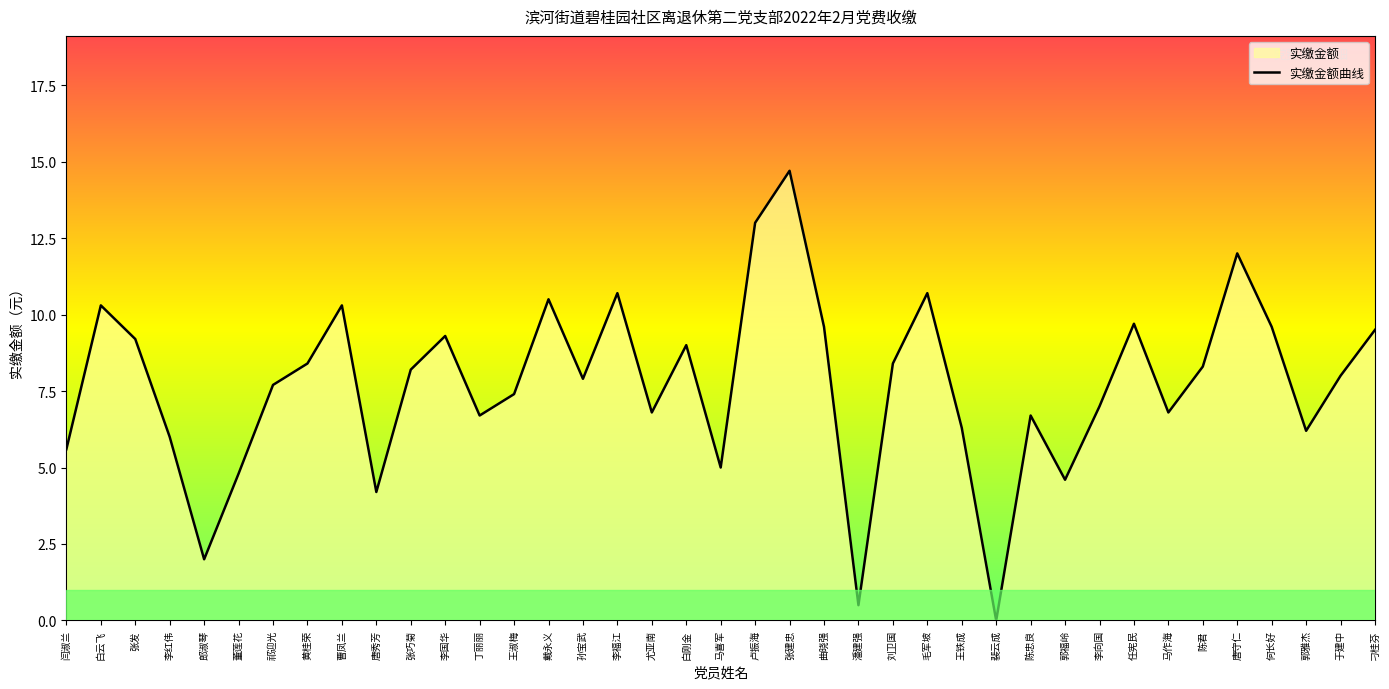

How many interior local valleys (lower than both neighbors) does the data have?

11